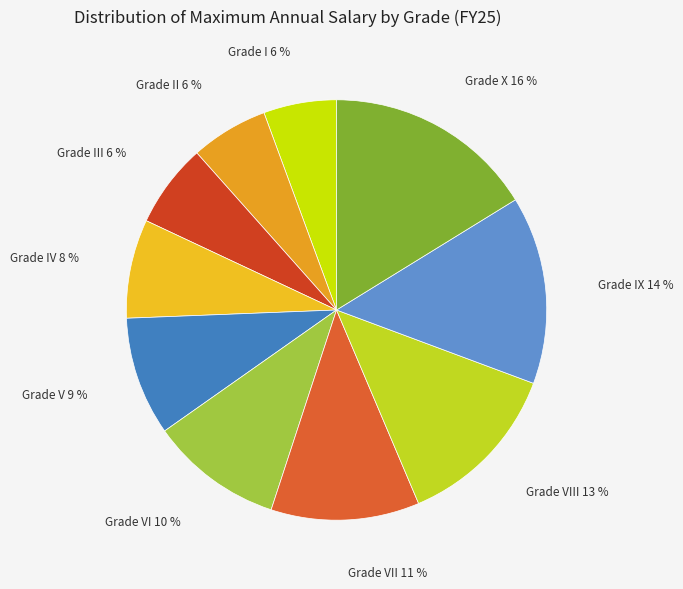

Does any single category account for the majority?

No